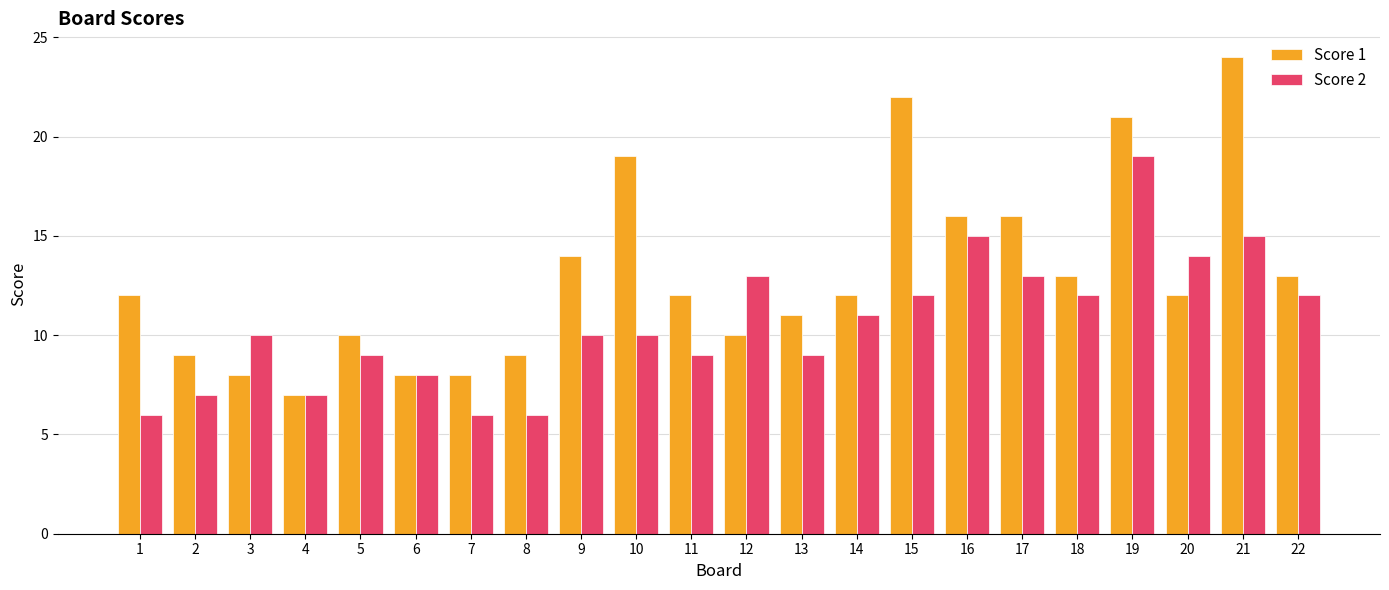

What is the difference between the second highest and minimum values in the Score 1 series?

15